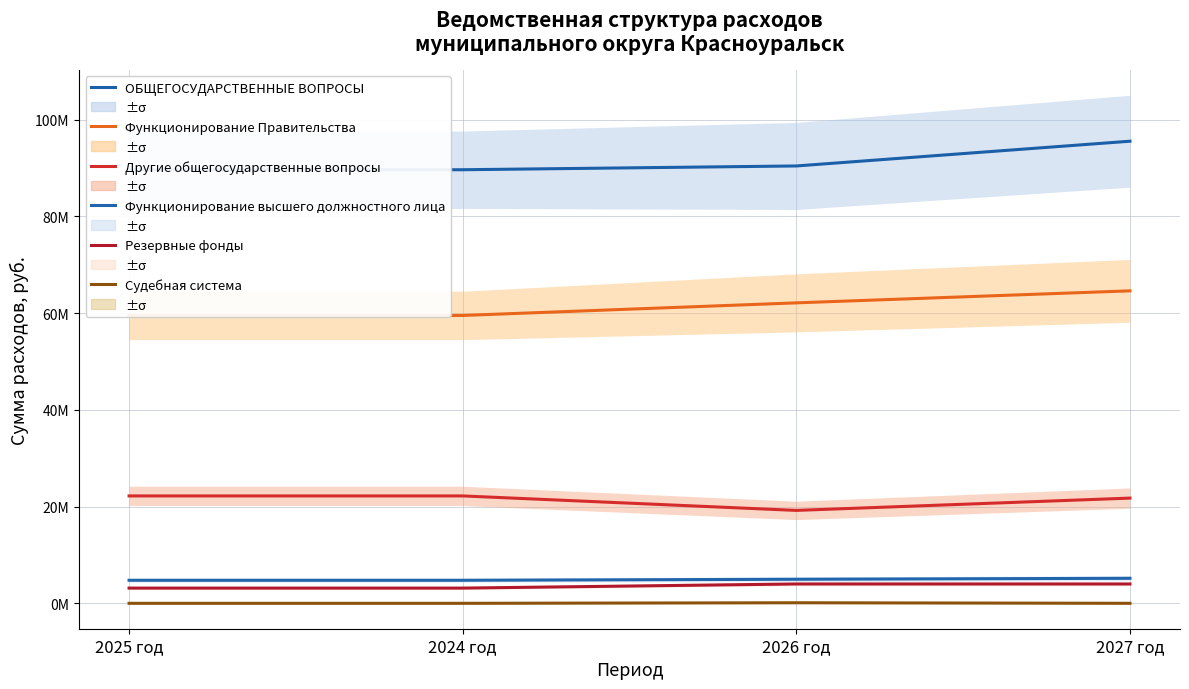

True or false: Функционирование Правительства has a value of 59503526.8 at 2025 год.

True